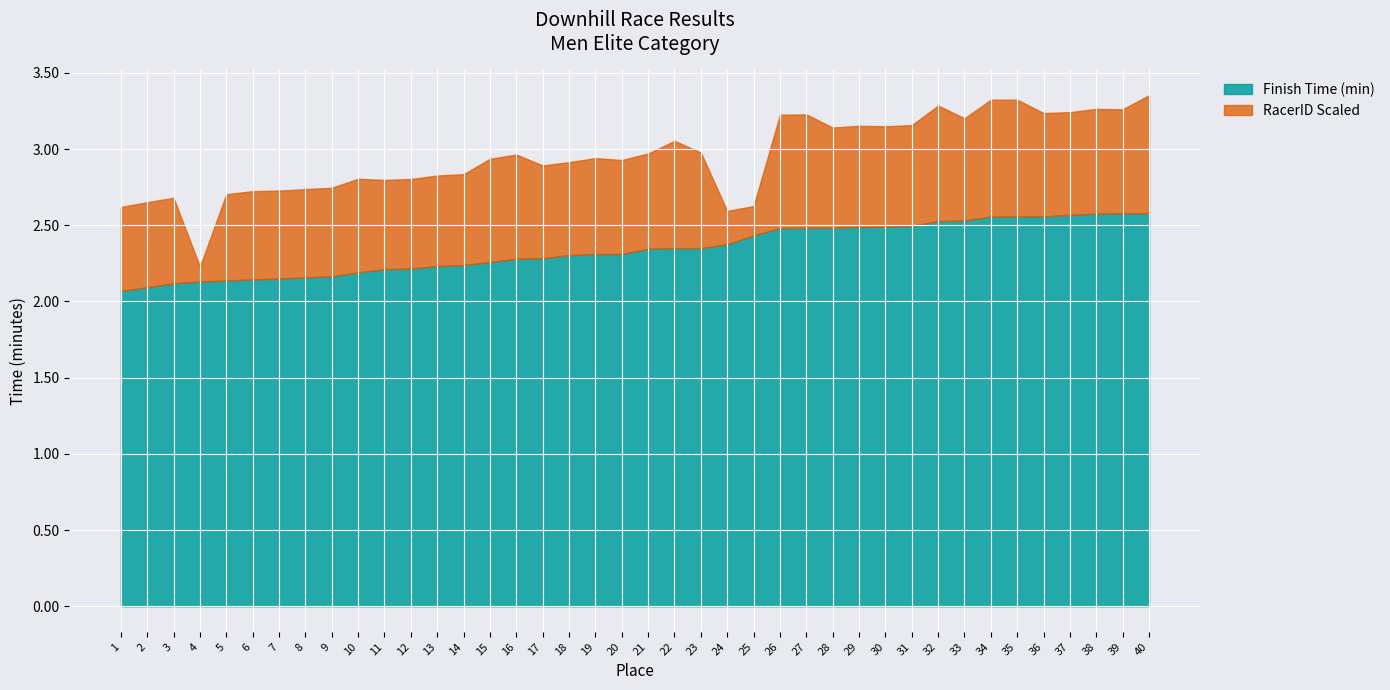

What is the difference between the maximum and minimum values in the Finish Time (min) series?

0.5